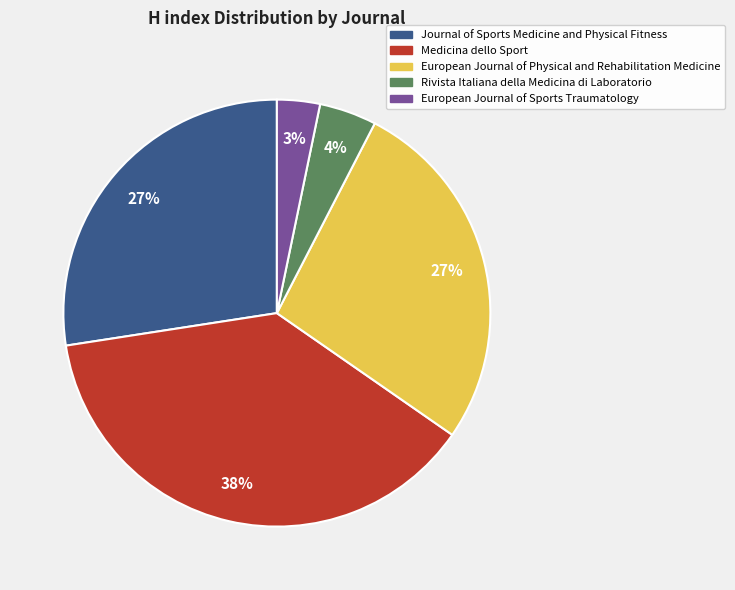

Is Rivista Italiana della Medicina di Laboratorio the majority of the pie?

No